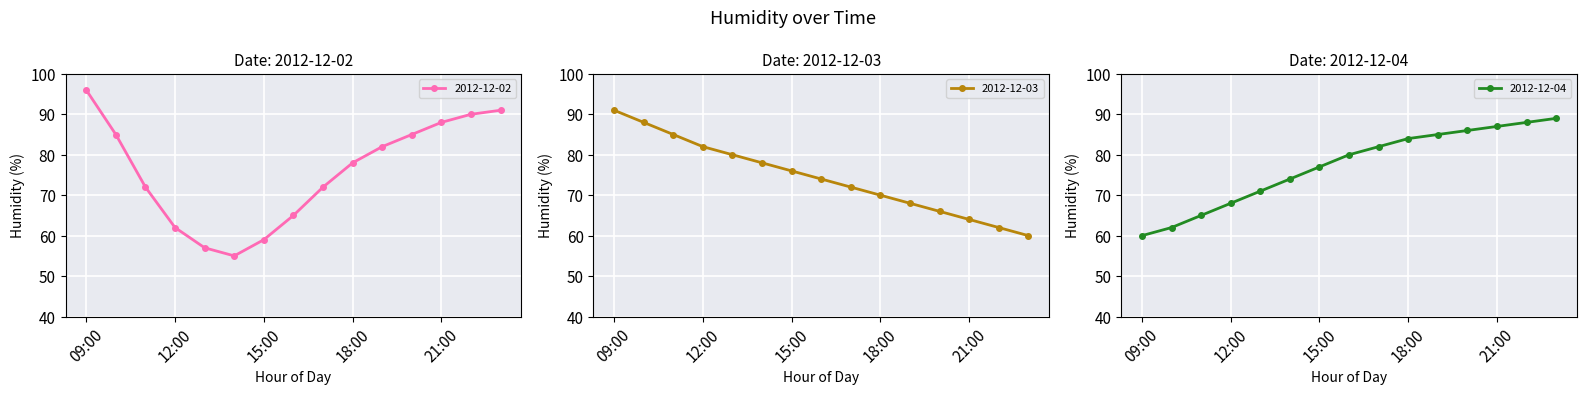

How many lines are shown in the chart?

3